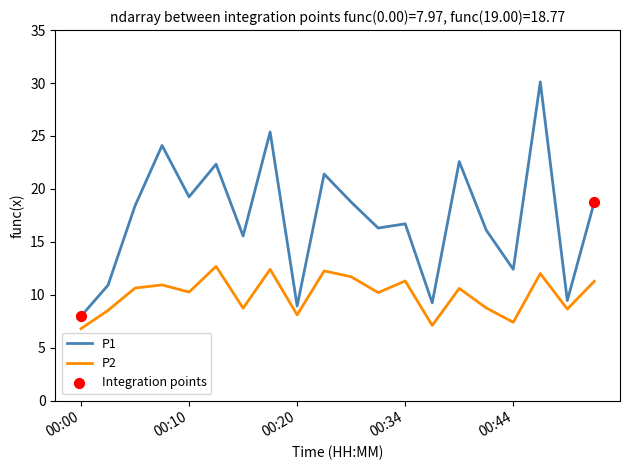

At how many categories does at least one series exceed 23?

3